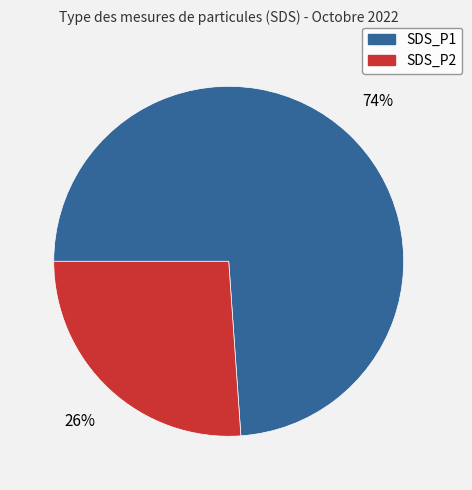

To the nearest percent, what portion does SDS_P1 represent?

74%